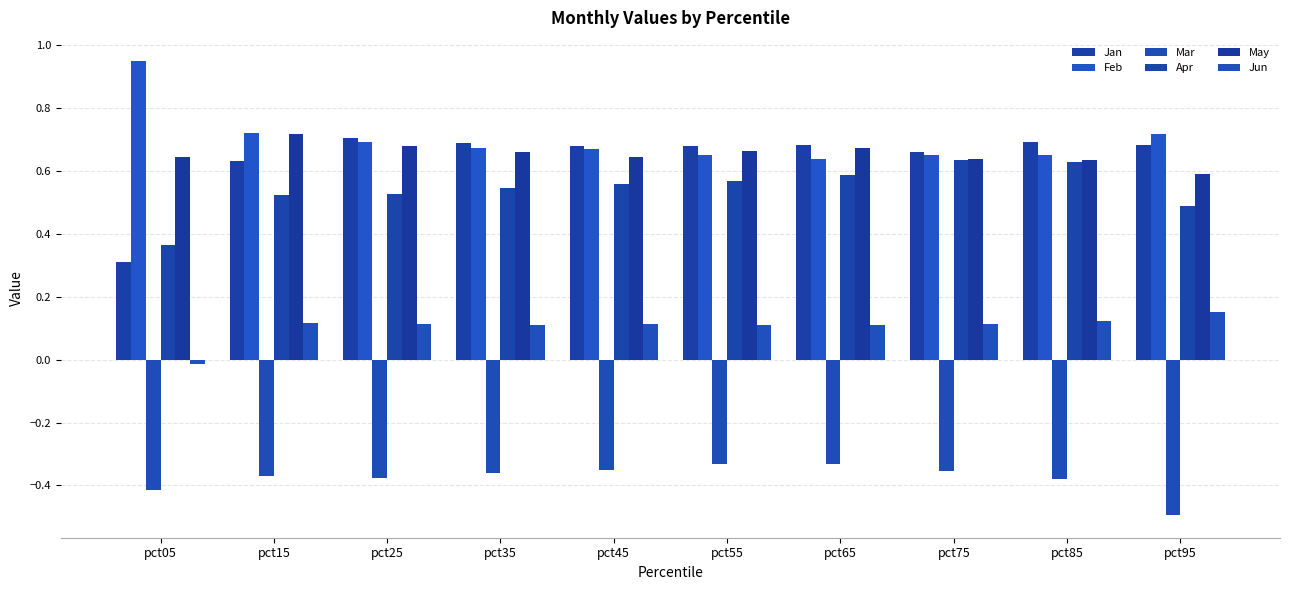

Count the Feb values in the range 0 to 1.

10